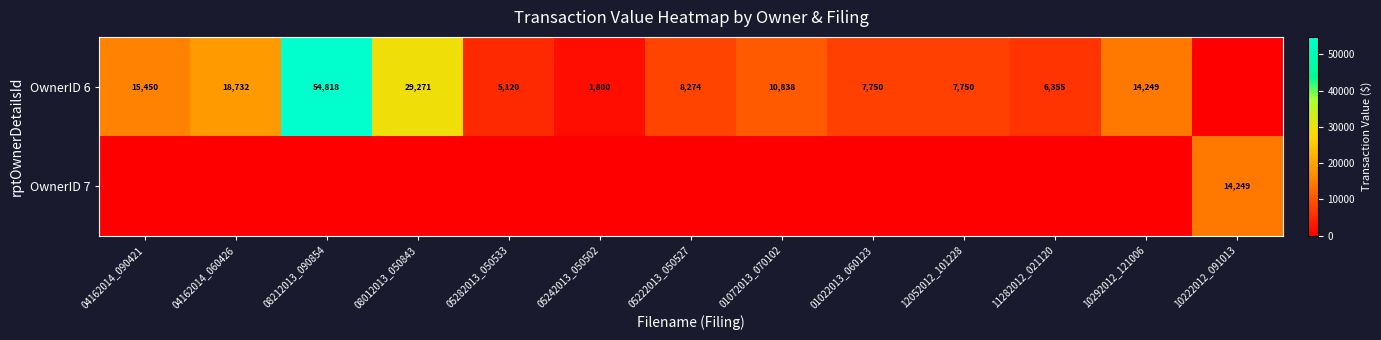

The OwnerID 6 series shows 14249 at 10292012_121006. True or false?

True